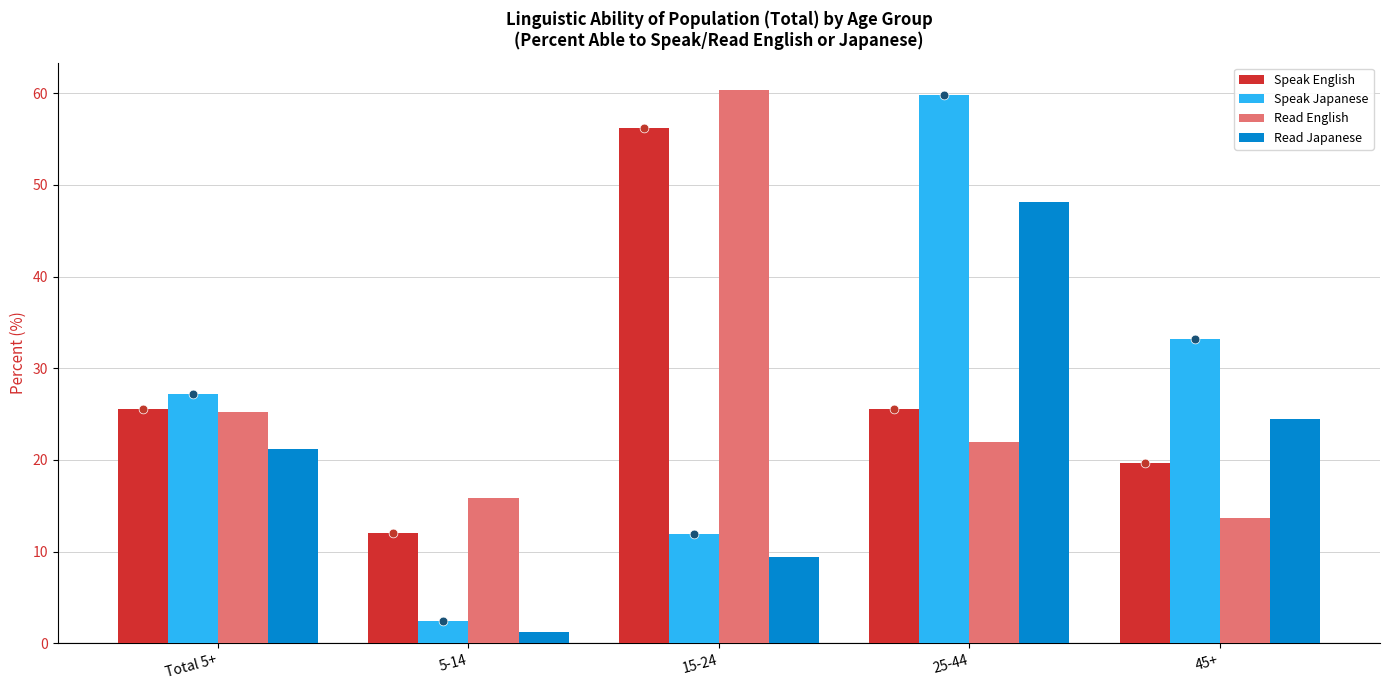

Is the value of Speak Japanese at 5-14 greater than the value of Read Japanese at 5-14?

Yes